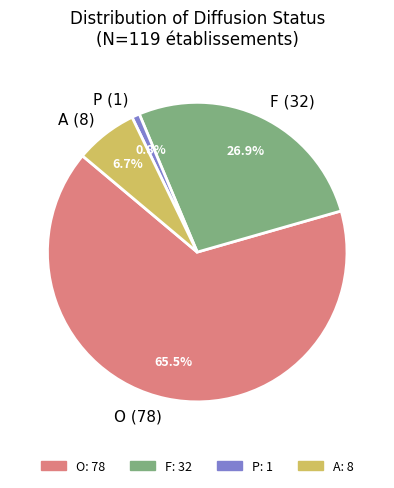

Which category has the biggest portion of the pie?

O